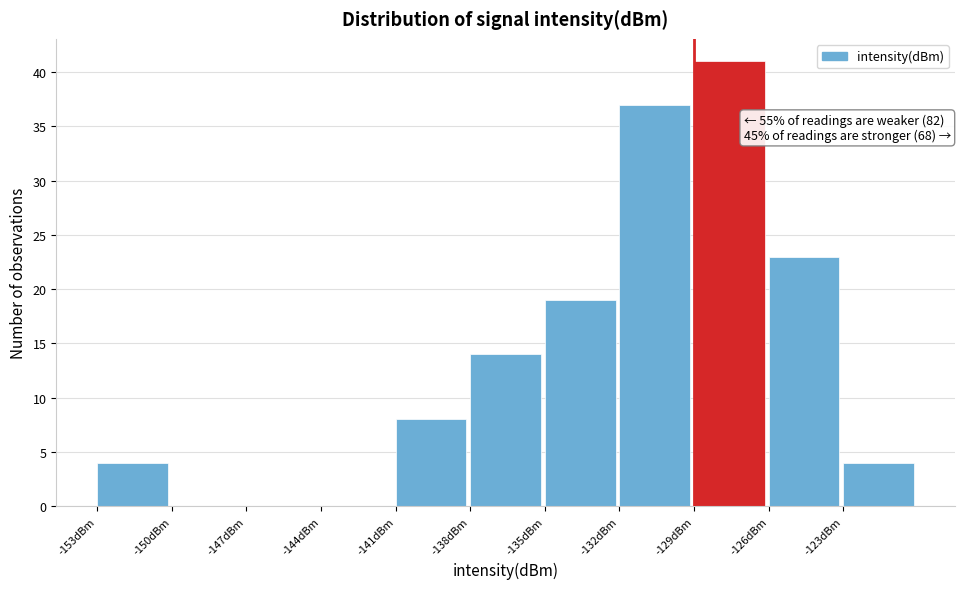

Over which range of the x-axis is the bar tallest?

-129 to -126